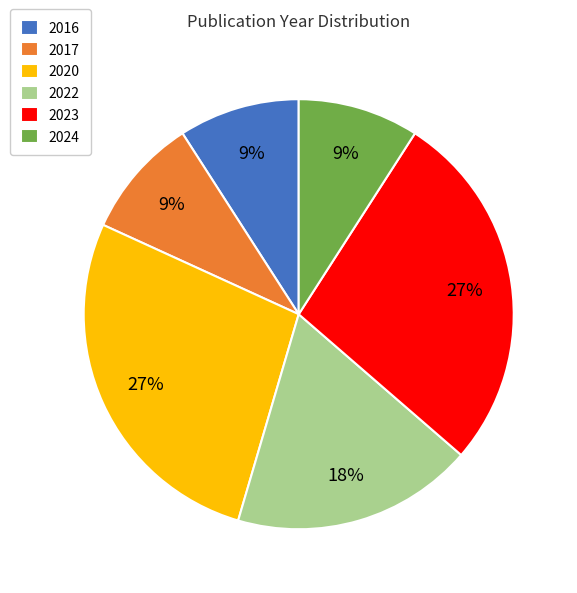

Is there any slice that represents more than half of the pie?

No